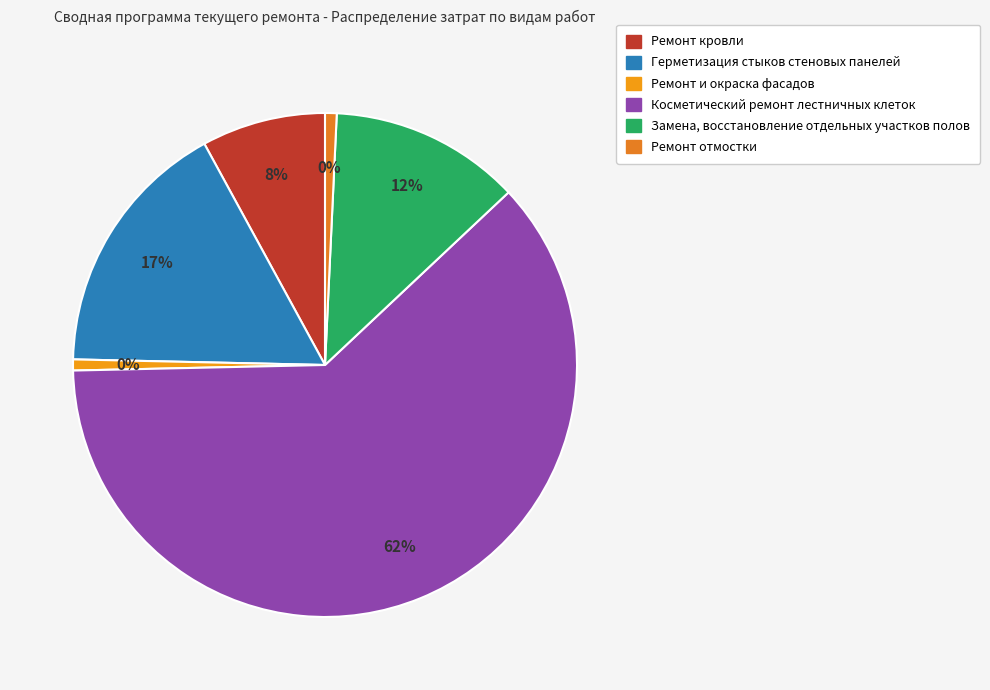

Which category accounts for the majority?

Косметический ремонт лестничных клеток